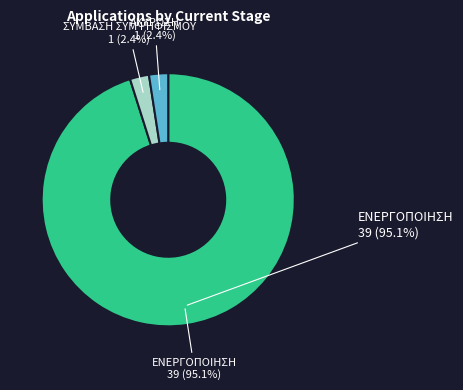

Combined, what portion of the pie is ΕΝΕΡΓΟΠΟΙΗΣΗ and ΣΥΜΒΑΣΗ ΣΥΜΨΗΦΙΣΜΟΥ?

97.6%